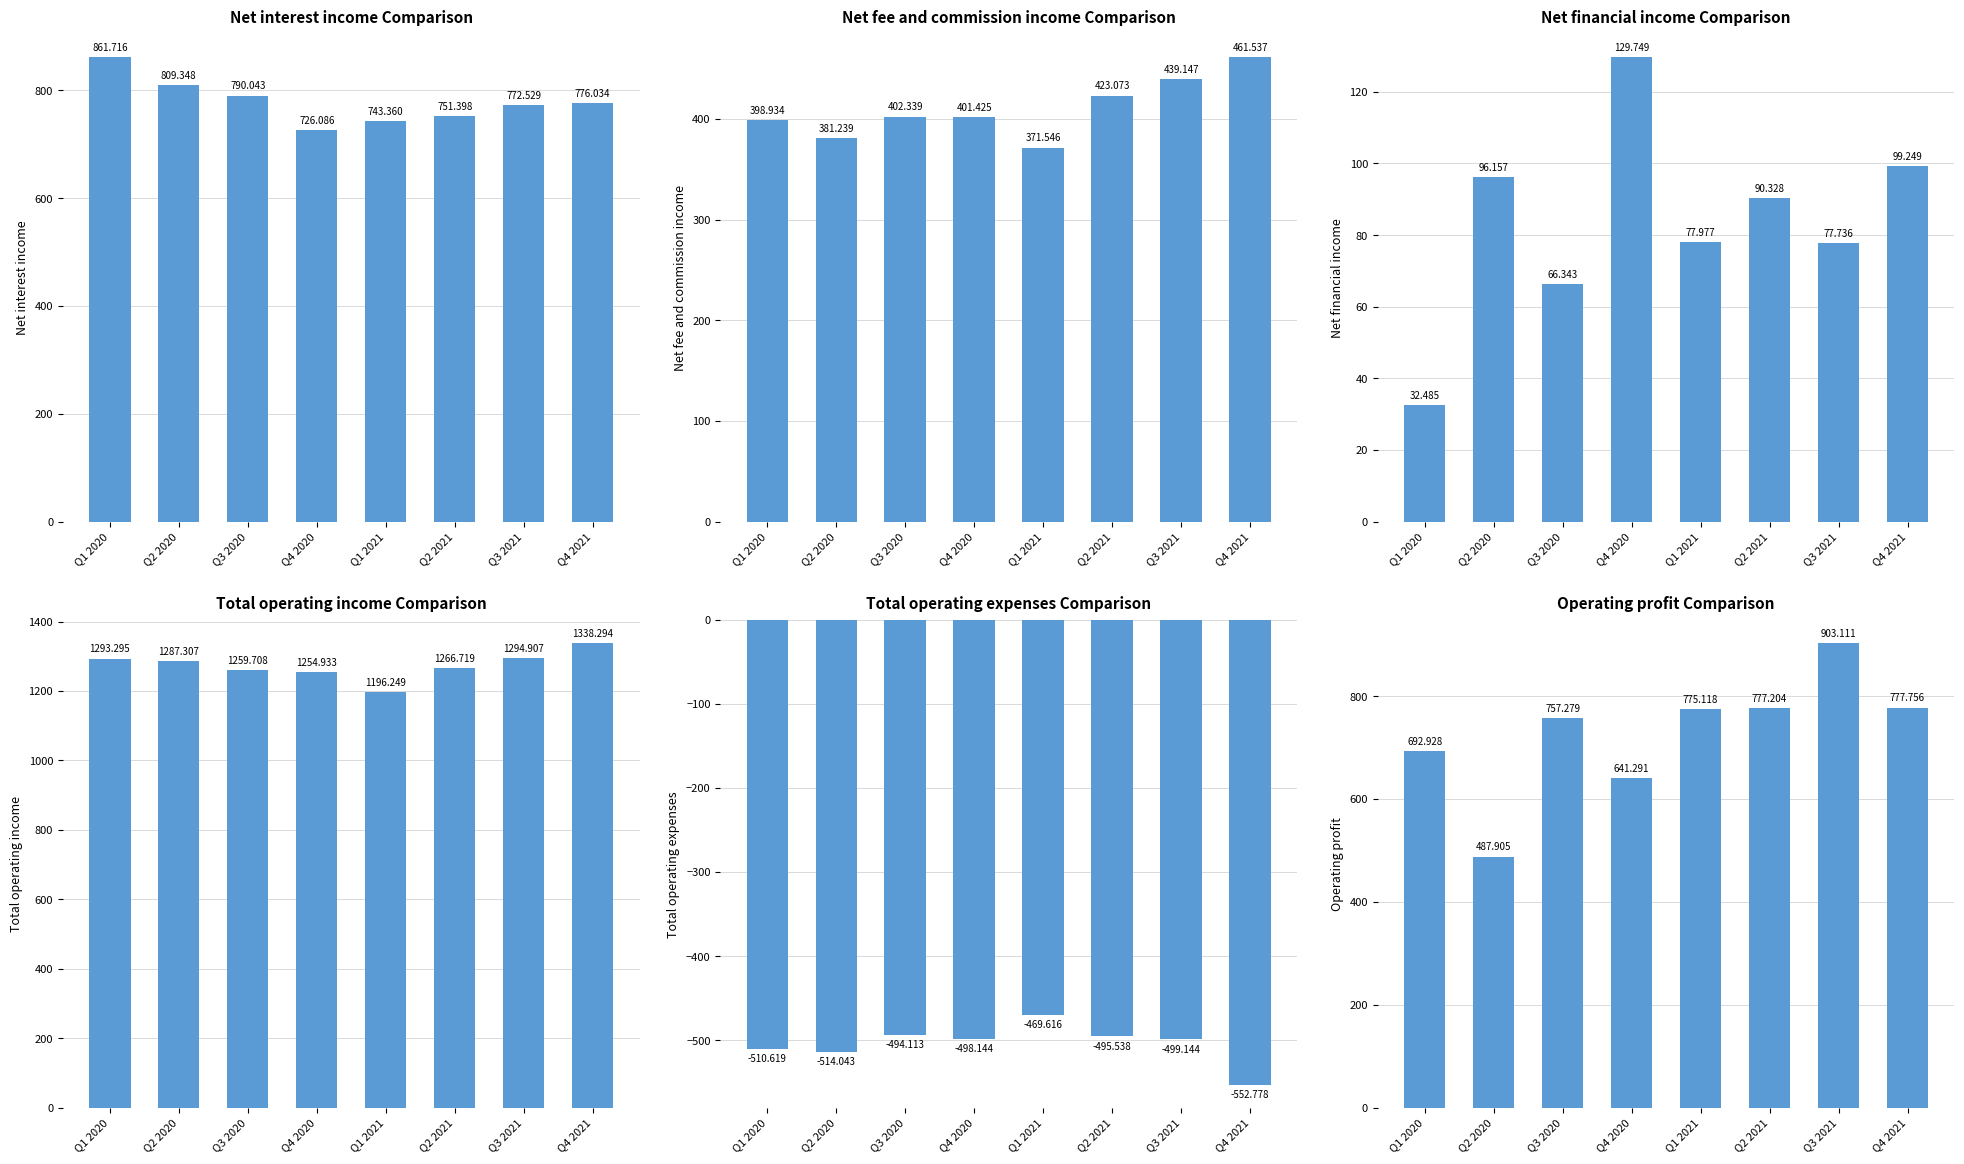

Which series has the largest total across all categories?

Total operating income